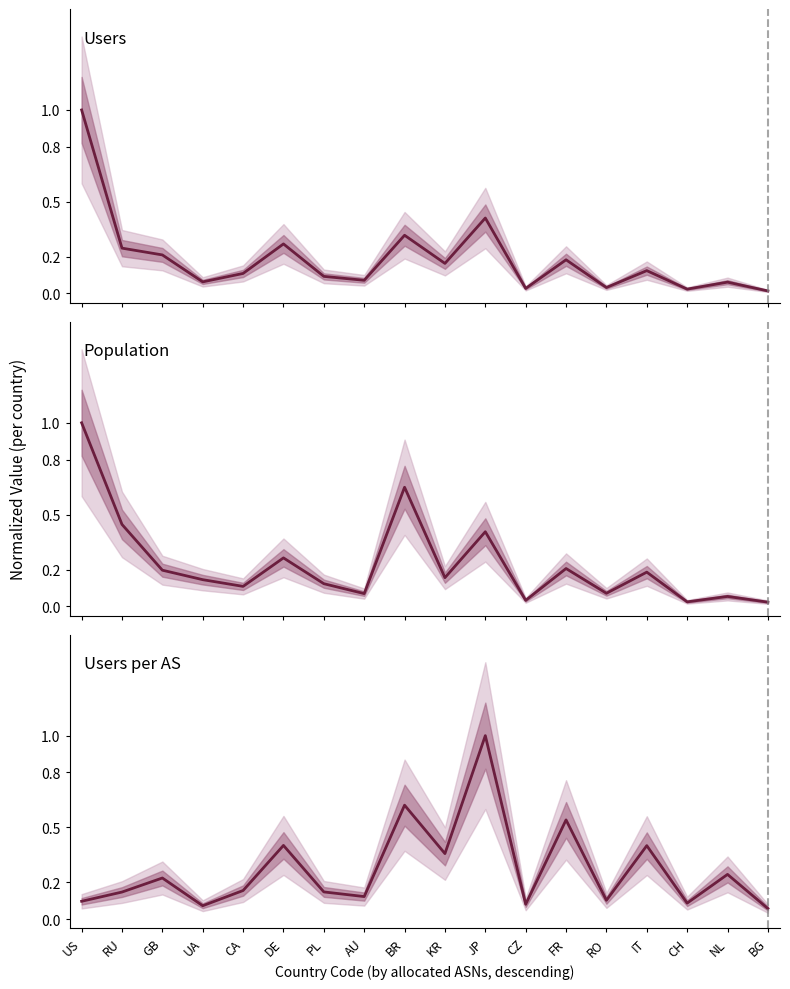

How many lines are shown in the chart?

3